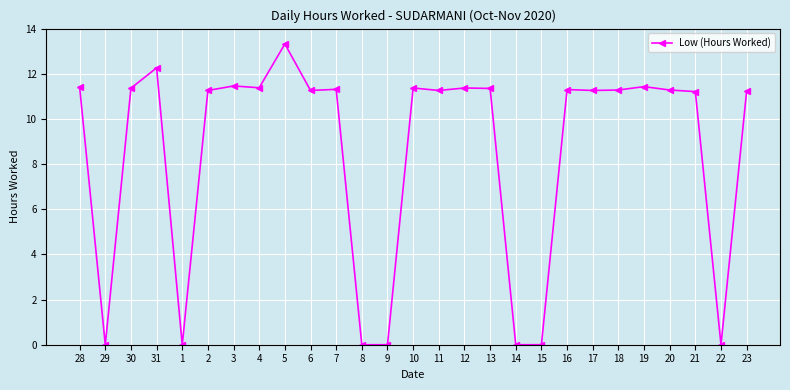

Where is the first local minimum?

29